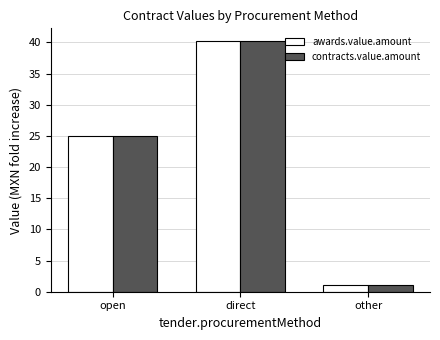

What is the sum of all awards.value.amount values?

66.3